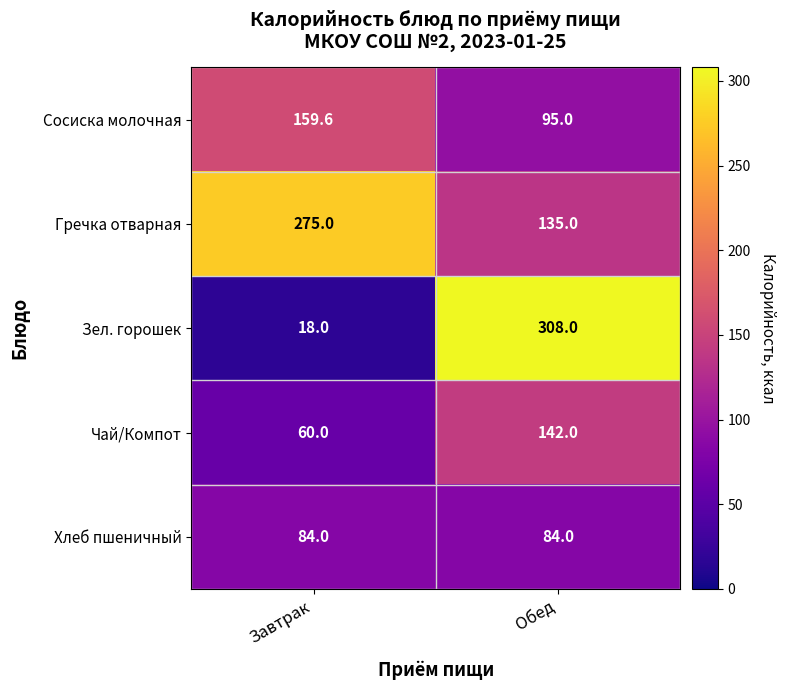

At Обед, list the series in order from smallest to largest.

Хлеб пшеничный, Сосиска молочная, Гречка отварная, Чай/Компот, Зел. горошек